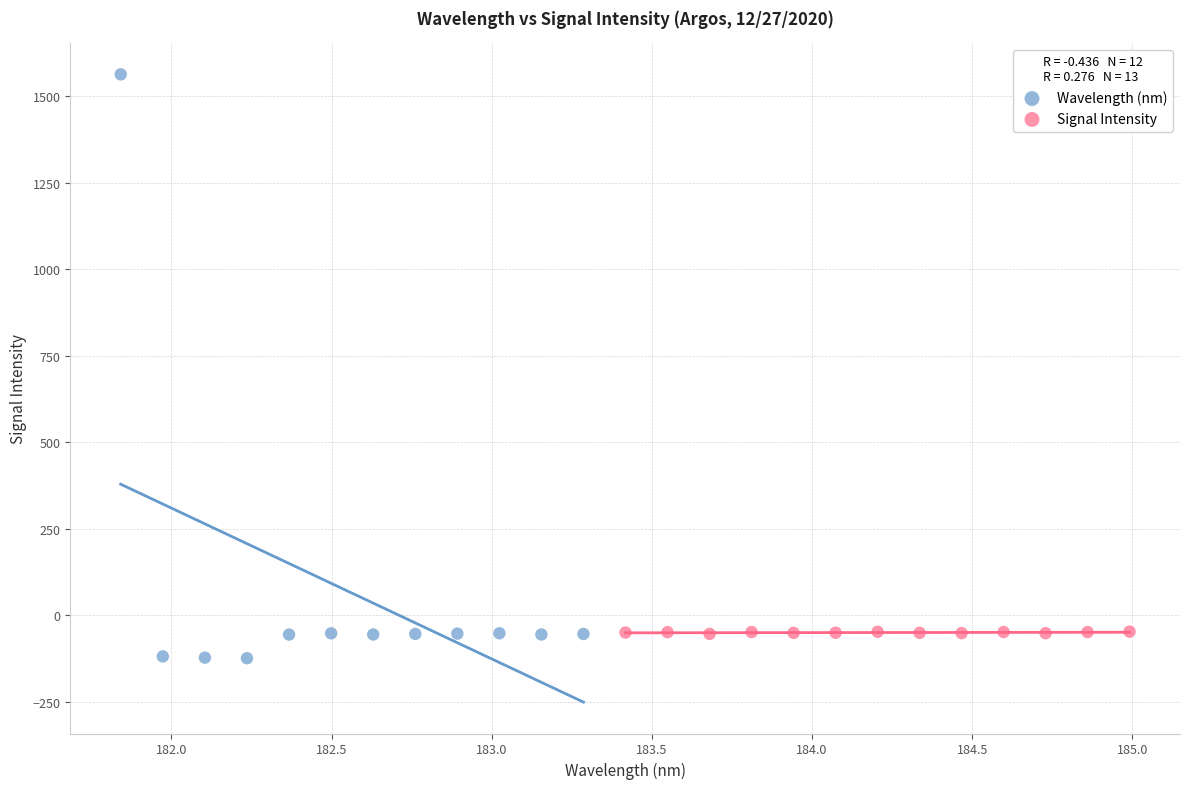

Which series reaches the maximum Y coordinate?

Wavelength (nm)